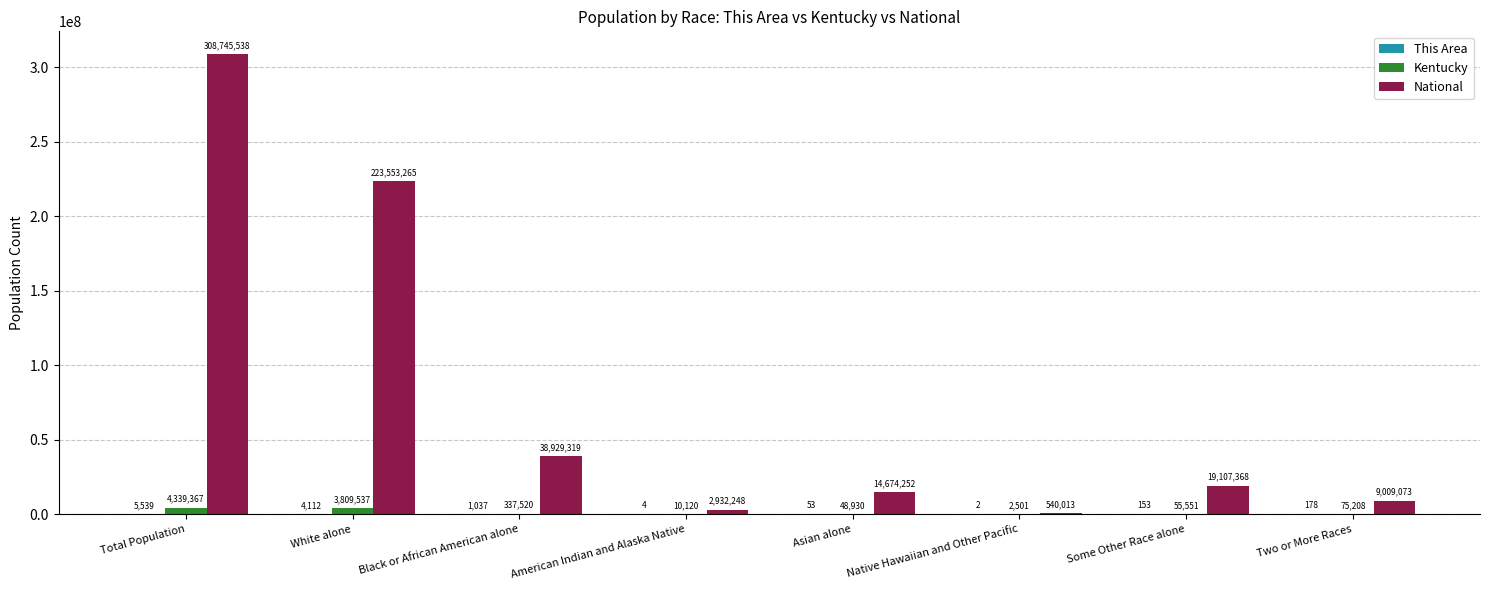

What is the approximate value of Kentucky at Total Population, to the nearest 100?

4339400